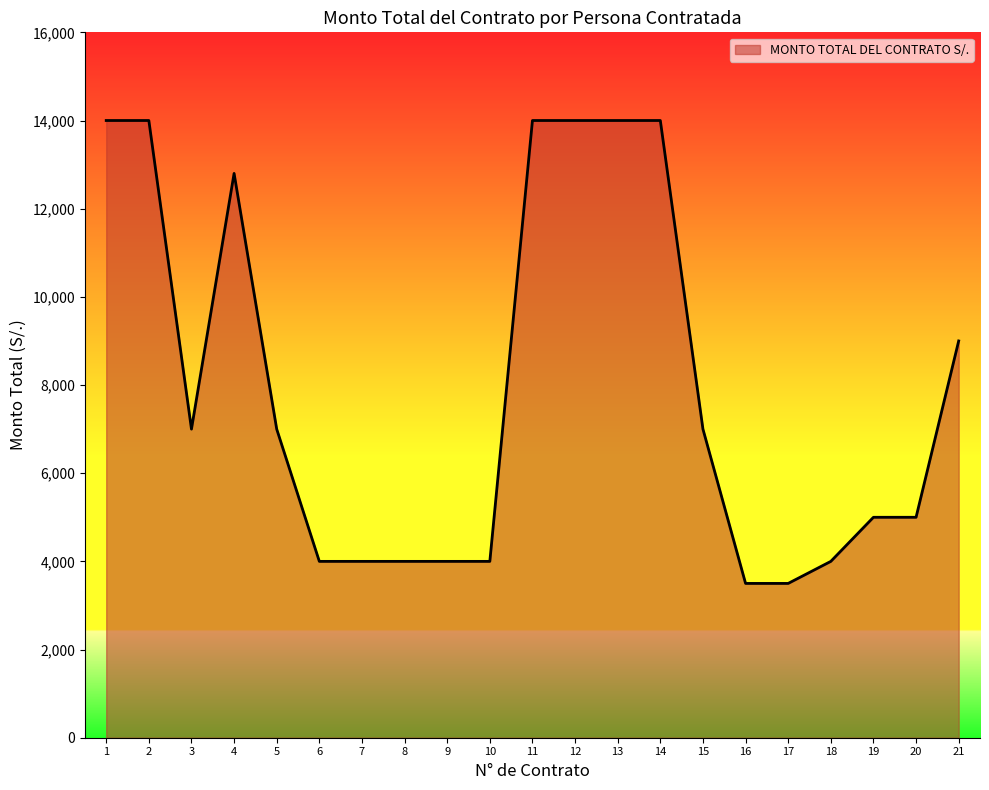

What is the difference between the maximum and minimum values?

10500